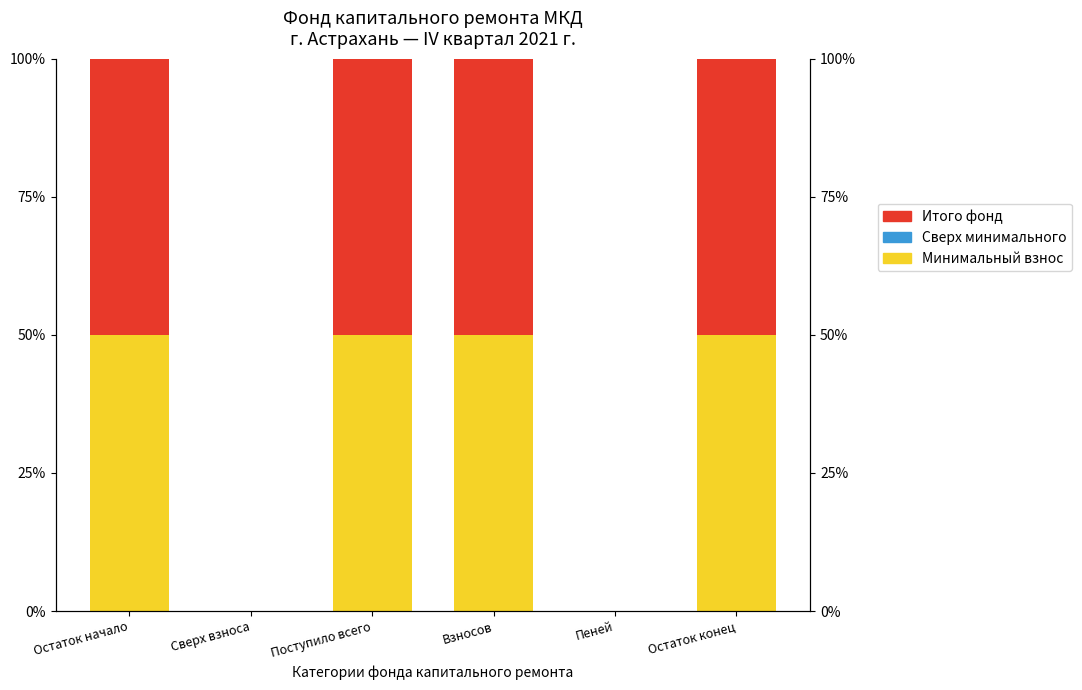

How many bars are there in each group?

3